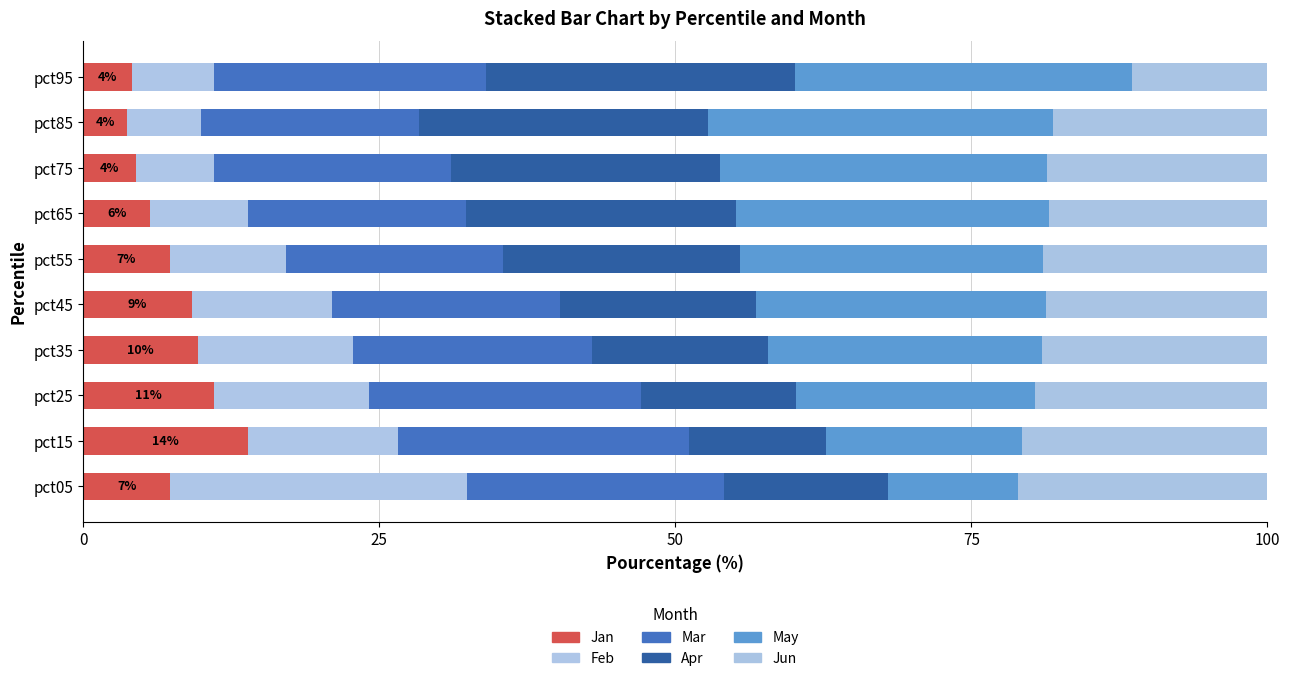

How many series are shown in this chart?

6